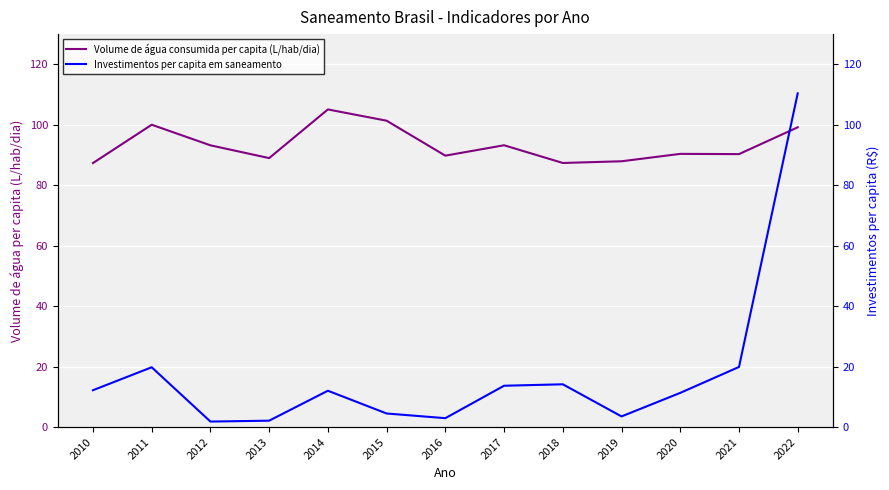

Is this an area chart (filled region under the line)?

No